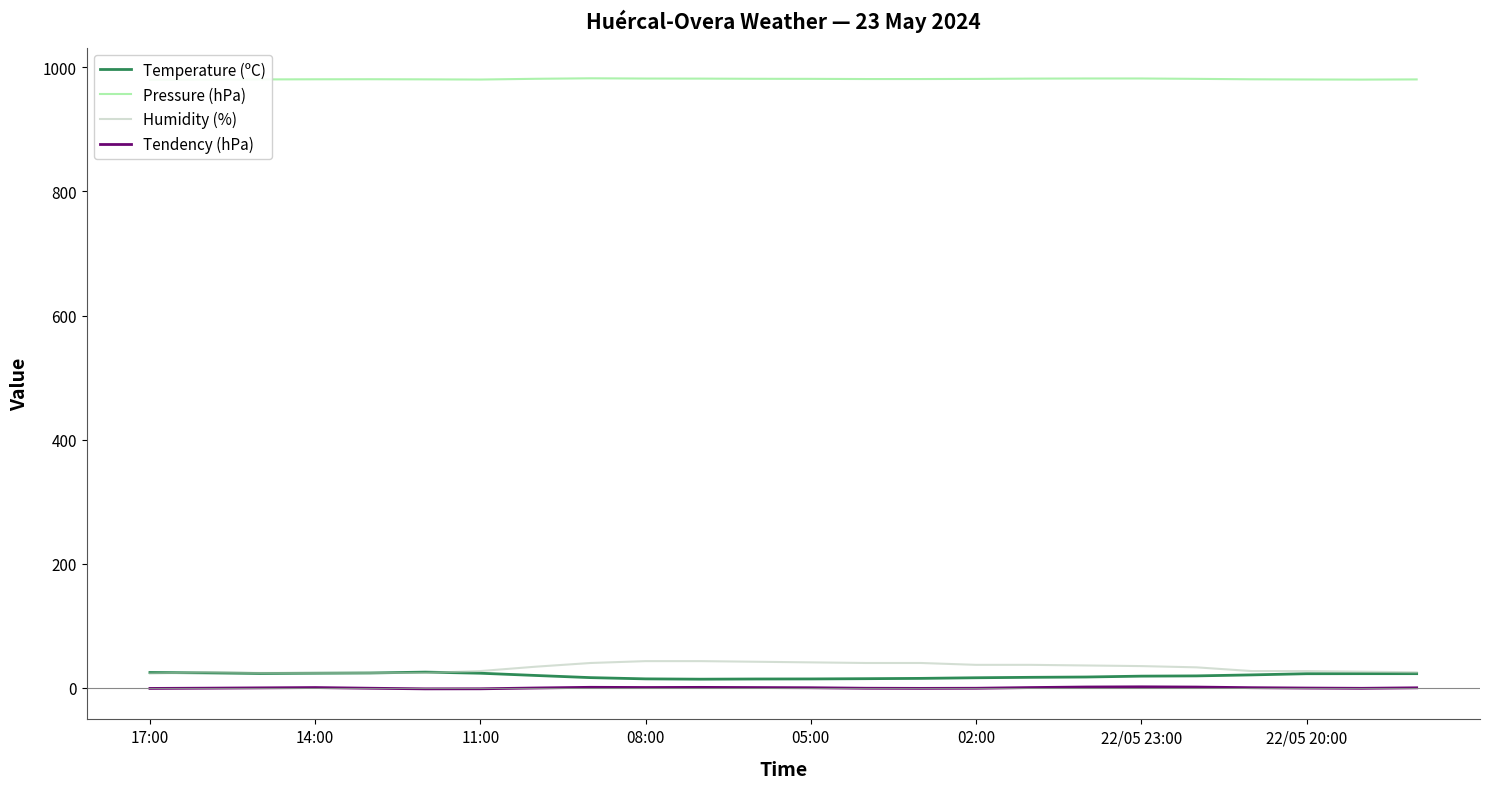

True or false: Humidity (%) and Tendency (hPa) cross at least once.

False